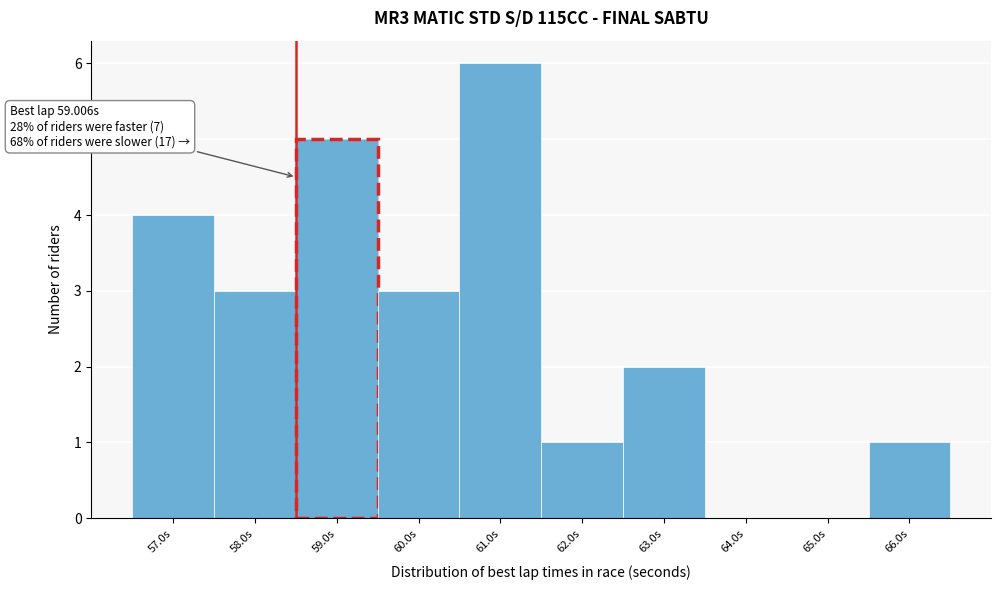

Reading left to right, extract all data points from this chart.

57.0s=4	58.0s=3	59.0s=5	60.0s=3	61.0s=6	62.0s=1	63.0s=2	64.0s=0	65.0s=0	66.0s=1